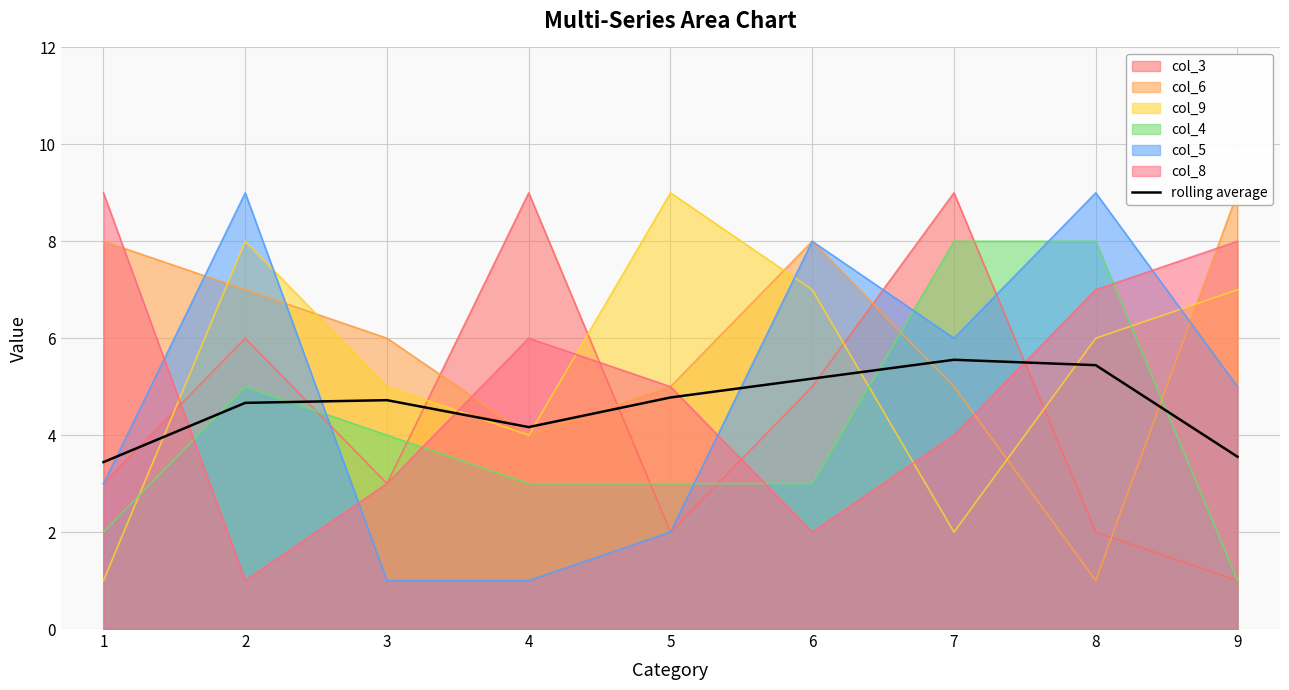

Is it true that the value at 4 is 1.8?

False